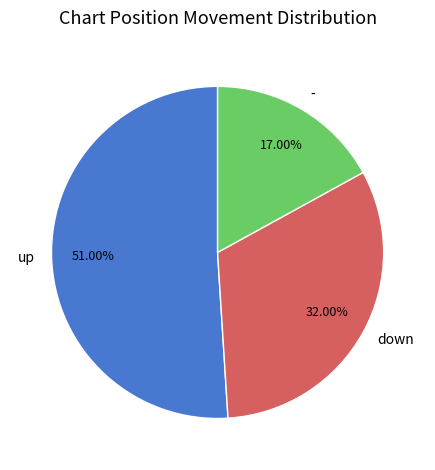

To the nearest percent, what percentage of the pie is up?

51%